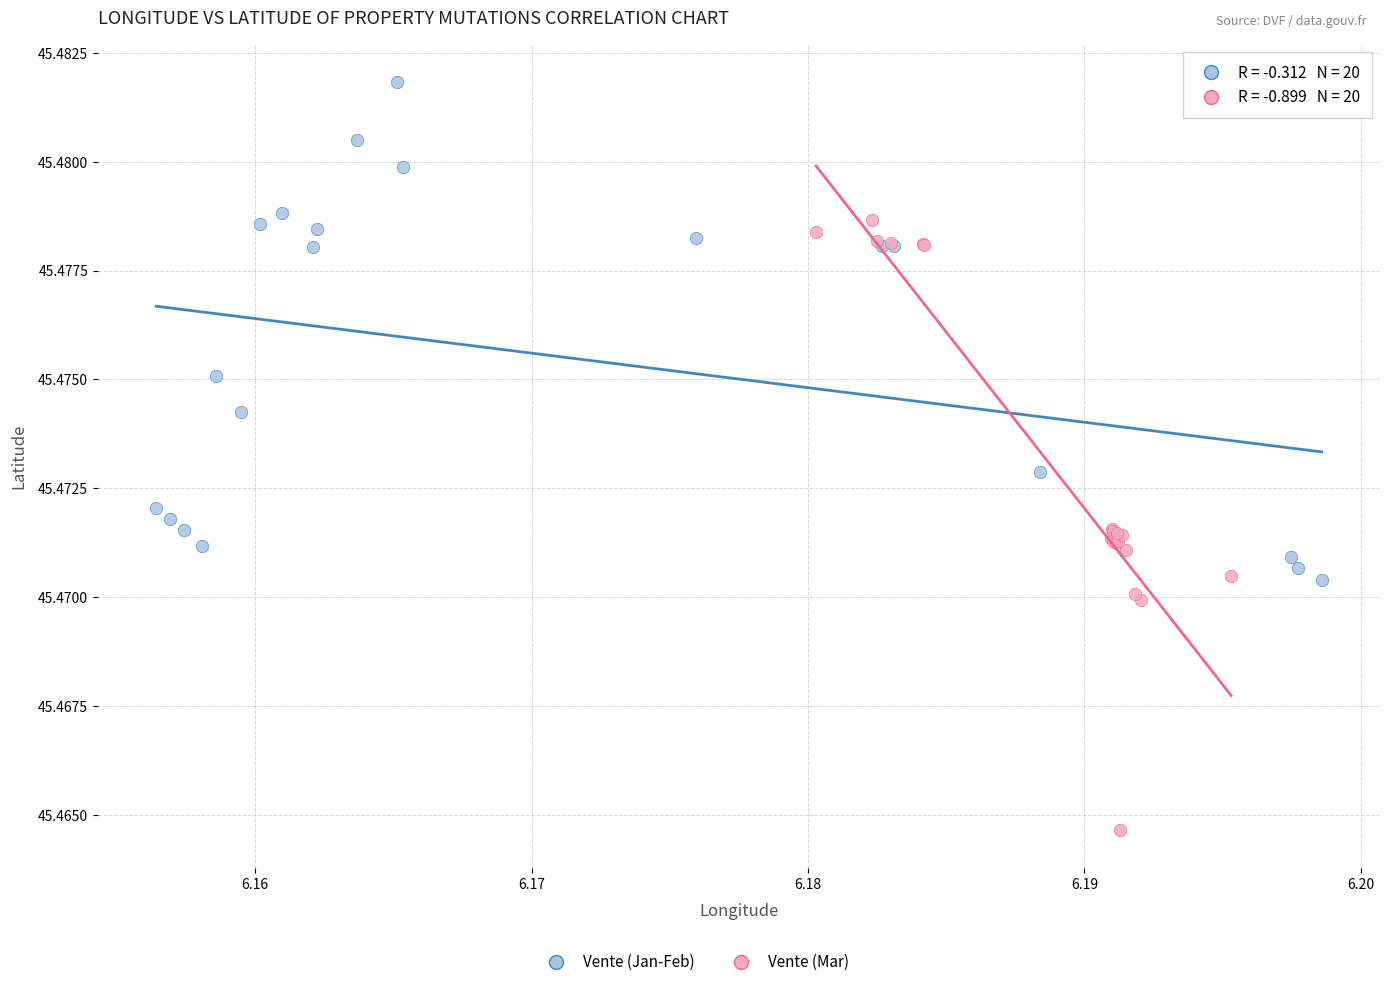

Which series reaches the minimum Y coordinate?

Vente (Mar)